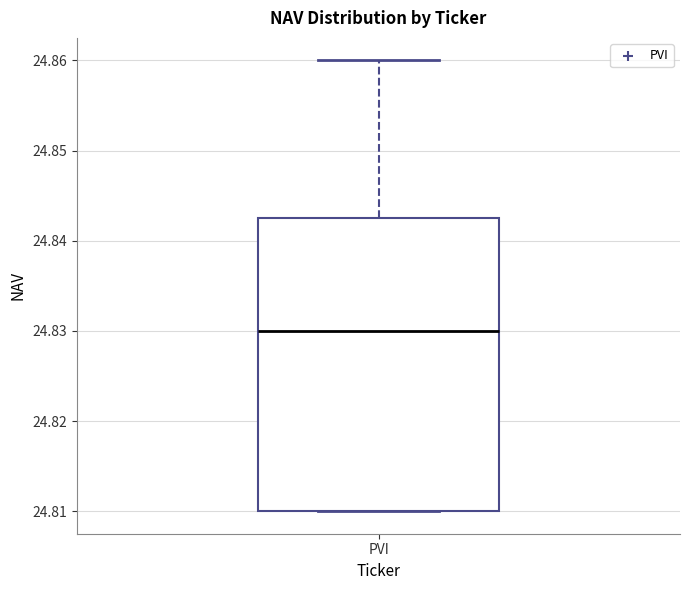

Read this box plot against the y-axis: the position of the median line, the range covered by the box, and the ends of both whiskers. The values are not printed on the chart, so give them approximately, as read against the axis.

median 24.830, box 24.810 to 24.843, whiskers 24.810 to 24.860